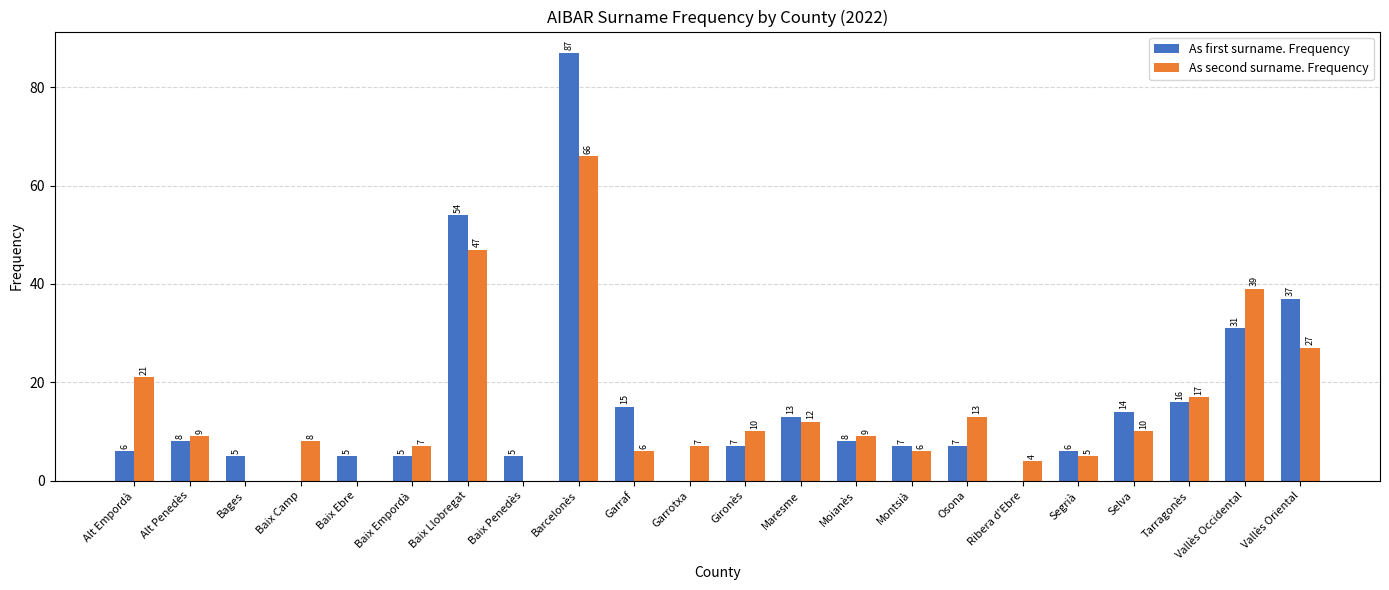

Is the value of As first surname. Frequency at Vallès Occidental greater than the value of As second surname. Frequency at Baix Llobregat?

No